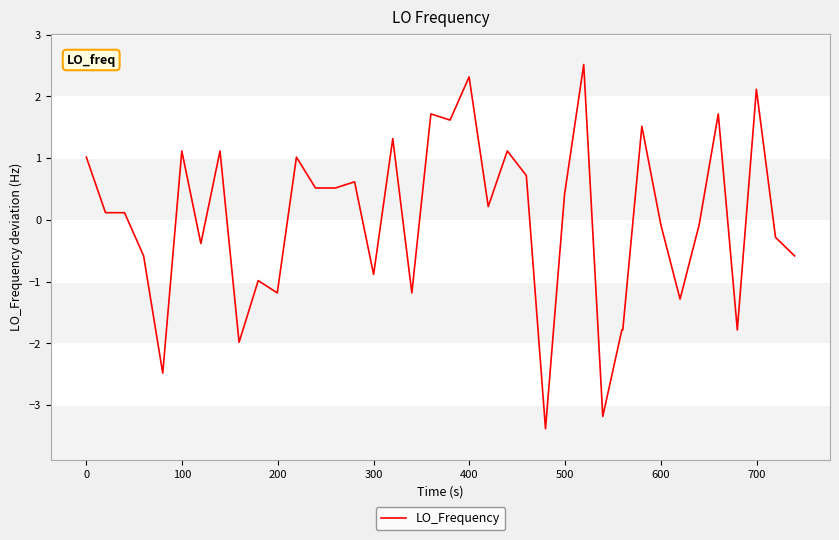

What is the difference between the maximum and minimum values?

5.9